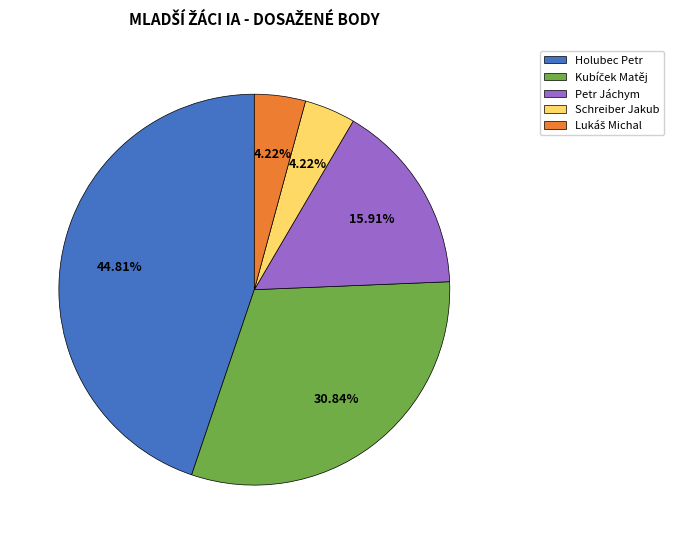

Between Schreiber Jakub and Holubec Petr, which is larger?

Holubec Petr